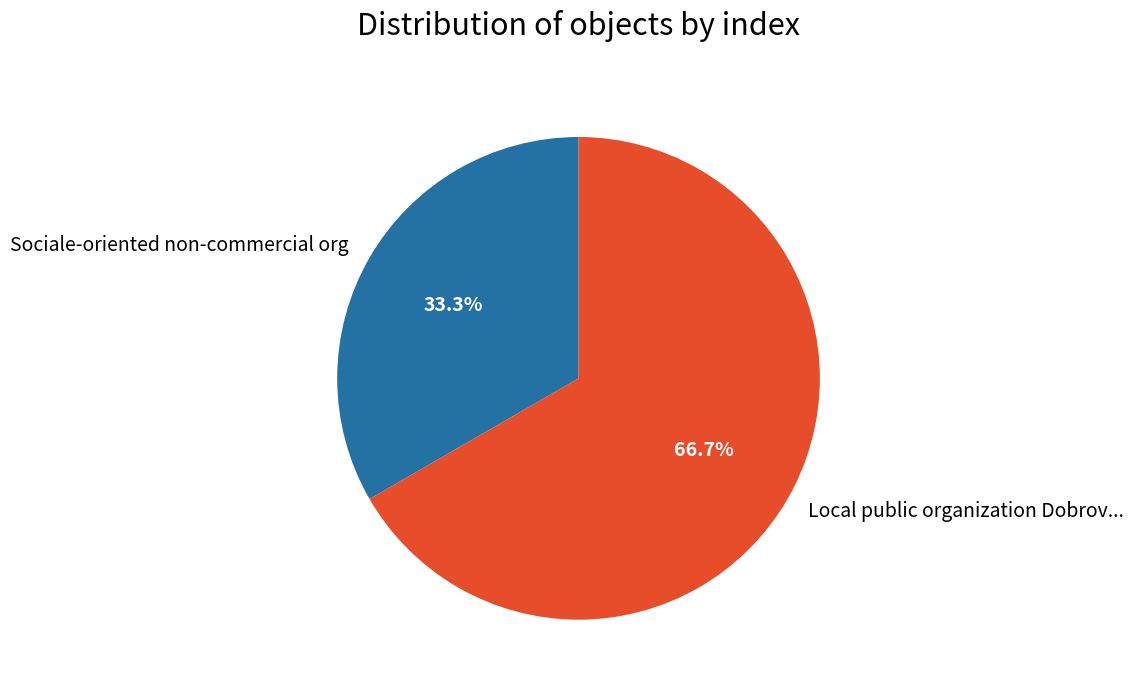

Which slice is the smallest?

Sociale-oriented non-commercial org